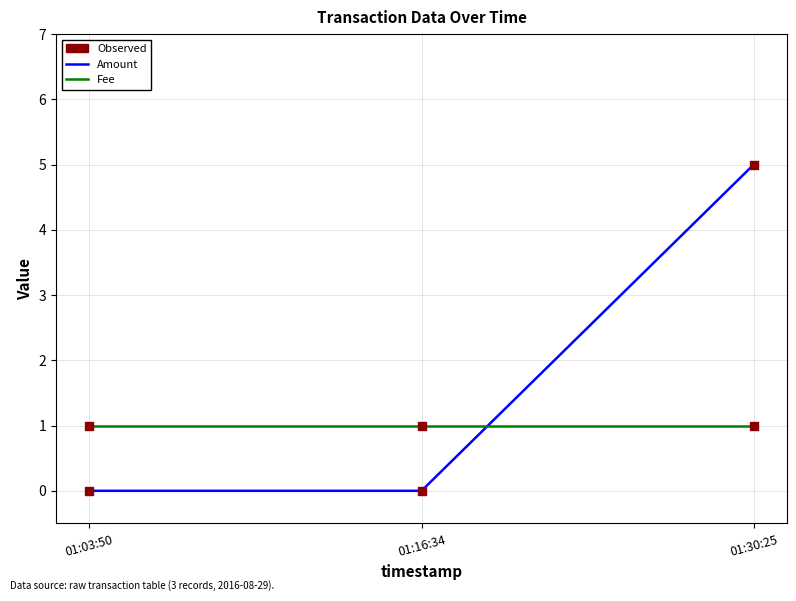

At which category is the sum across all series the highest?

01:30:25